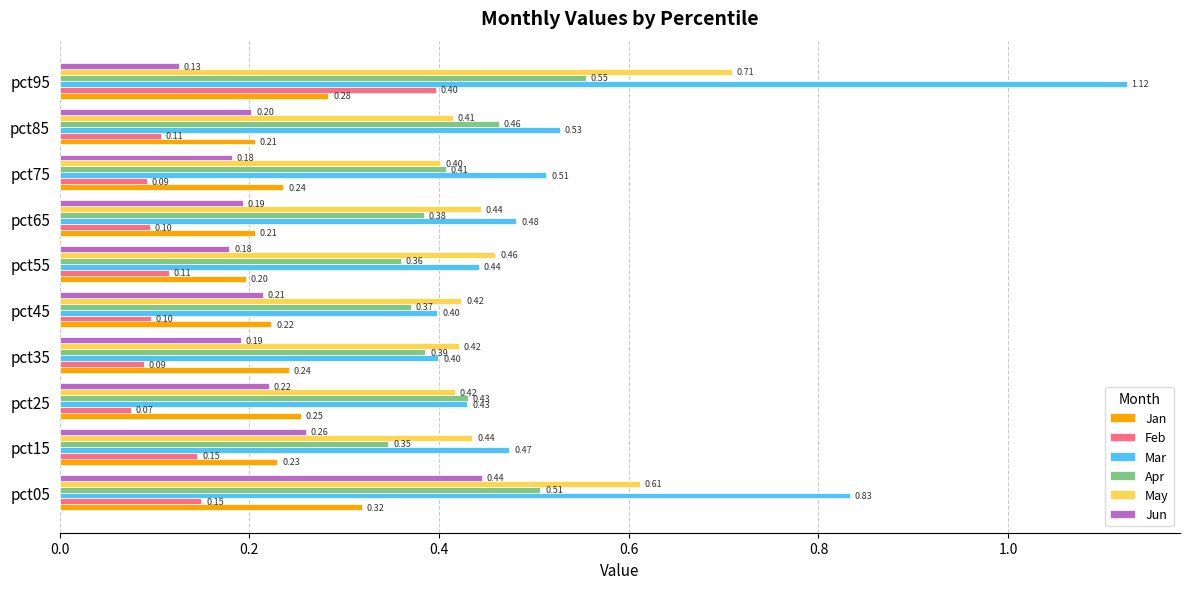

Which series has the widest spread of values?

Mar